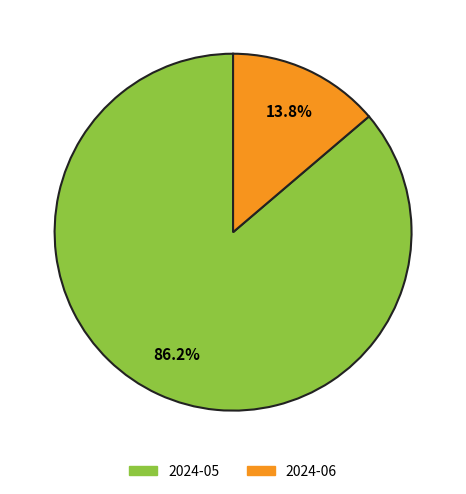

Rank the categories by value from highest to lowest.

2024-05, 2024-06